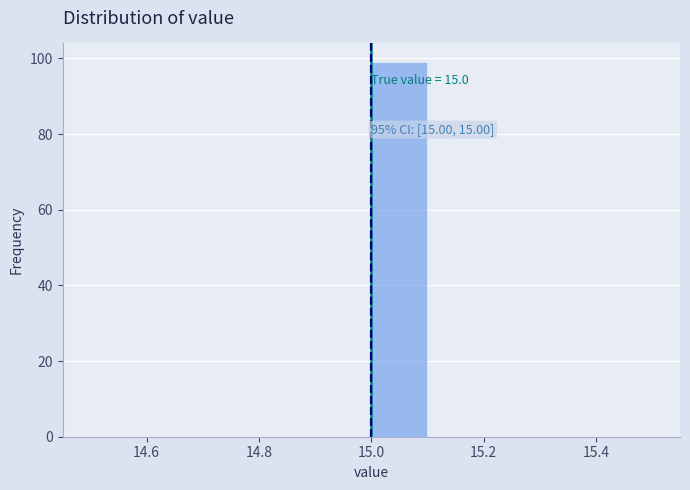

Which range on the x-axis has the tallest bar?

15.0 to 15.1